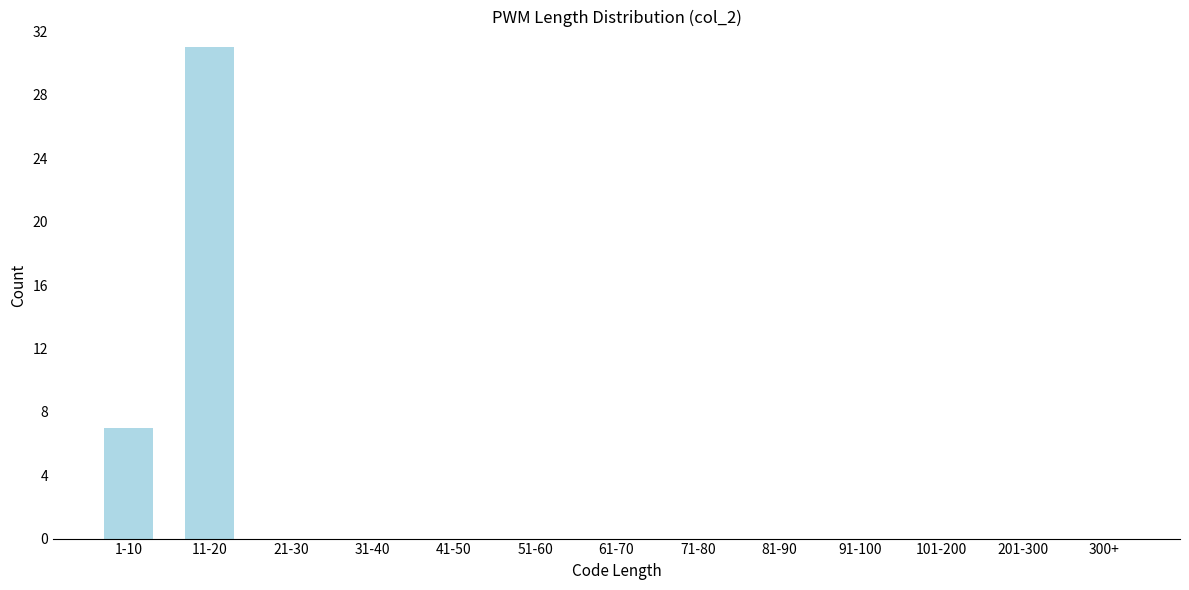

Reading right to left, transcribe all the data shown in this chart.

300+=0	201-300=0	101-200=0	91-100=0	81-90=0	71-80=0	61-70=0	51-60=0	41-50=0	31-40=0	21-30=0	11-20=31	1-10=7